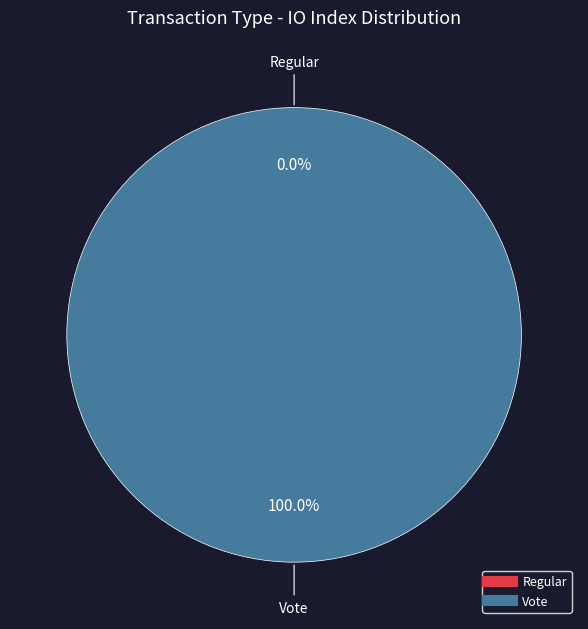

Which slice is the smallest?

Regular